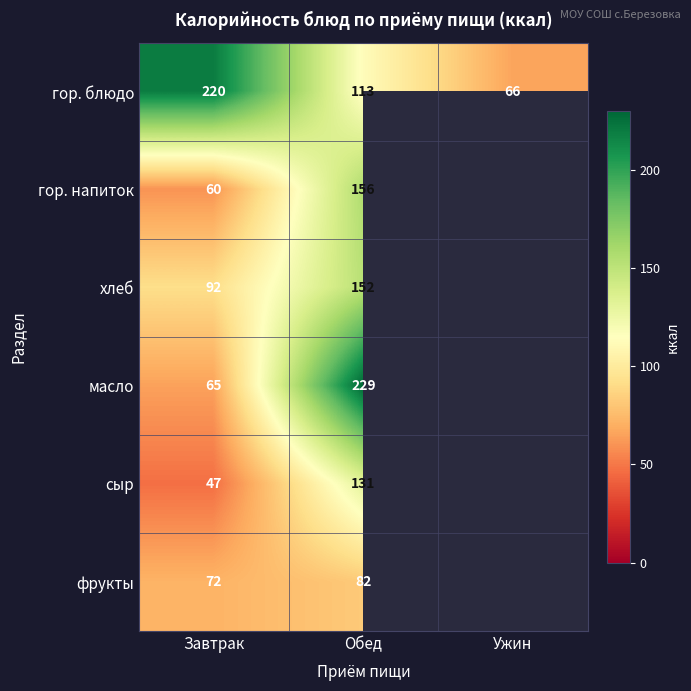

True or false: сыр has a value of 47 at Завтрак.

True